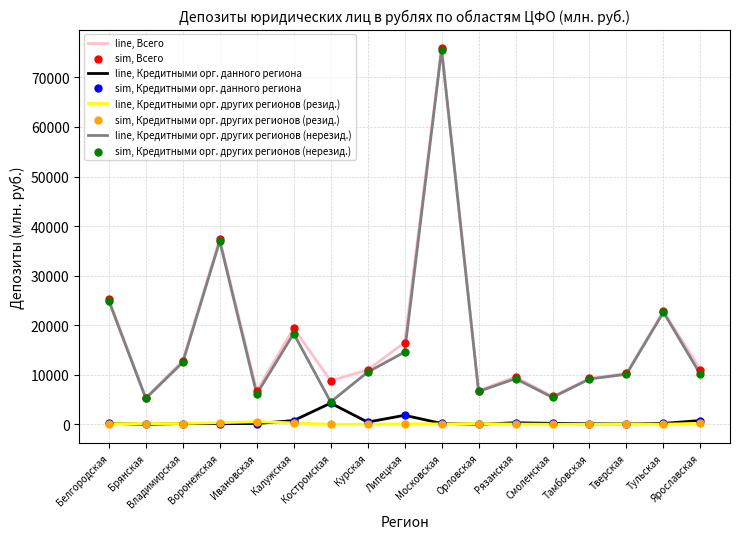

At how many categories does at least one series exceed 52389?

1